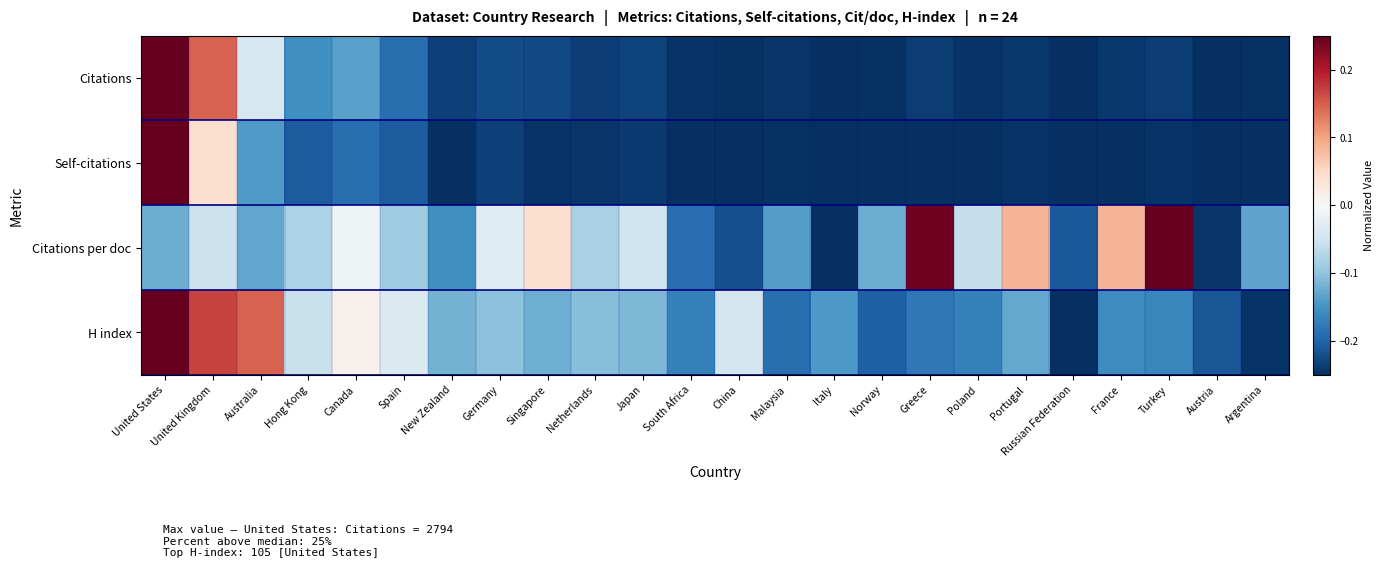

Reading left to right, what are all the values shown in this chart?

Citations: United States=0.2	United Kingdom=0.1	Australia=-0.0	Hong Kong=-0.2	Canada=-0.1	Spain=-0.2	New Zealand=-0.2	Germany=-0.2	Singapore=-0.2	Netherlands=-0.2	Japan=-0.2	South Africa=-0.2	China=-0.2	Malaysia=-0.2	Italy=-0.2	Norway=-0.2	Greece=-0.2	Poland=-0.2	Portugal=-0.2	Russian Federation=-0.2	France=-0.2	Turkey=-0.2	Austria=-0.2	Argentina=-0.2
Self-citations: United States=0.2	United Kingdom=0.0	Australia=-0.1	Hong Kong=-0.2	Canada=-0.2	Spain=-0.2	New Zealand=-0.2	Germany=-0.2	Singapore=-0.2	Netherlands=-0.2	Japan=-0.2	South Africa=-0.2	China=-0.2	Malaysia=-0.2	Italy=-0.2	Norway=-0.2	Greece=-0.2	Poland=-0.2	Portugal=-0.2	Russian Federation=-0.2	France=-0.2	Turkey=-0.2	Austria=-0.2	Argentina=-0.2
Citations per doc: United States=-0.1	United Kingdom=-0.1	Australia=-0.1	Hong Kong=-0.1	Canada=-0.0	Spain=-0.1	New Zealand=-0.2	Germany=-0.0	Singapore=0.0	Netherlands=-0.1	Japan=-0.1	South Africa=-0.2	China=-0.2	Malaysia=-0.1	Italy=-0.2	Norway=-0.1	Greece=0.2	Poland=-0.1	Portugal=0.1	Russian Federation=-0.2	France=0.1	Turkey=0.2	Austria=-0.2	Argentina=-0.1
H index: United States=0.2	United Kingdom=0.2	Australia=0.1	Hong Kong=-0.1	Canada=0.0	Spain=-0.0	New Zealand=-0.1	Germany=-0.1	Singapore=-0.1	Netherlands=-0.1	Japan=-0.1	South Africa=-0.2	China=-0.0	Malaysia=-0.2	Italy=-0.1	Norway=-0.2	Greece=-0.2	Poland=-0.2	Portugal=-0.1	Russian Federation=-0.2	France=-0.2	Turkey=-0.2	Austria=-0.2	Argentina=-0.2